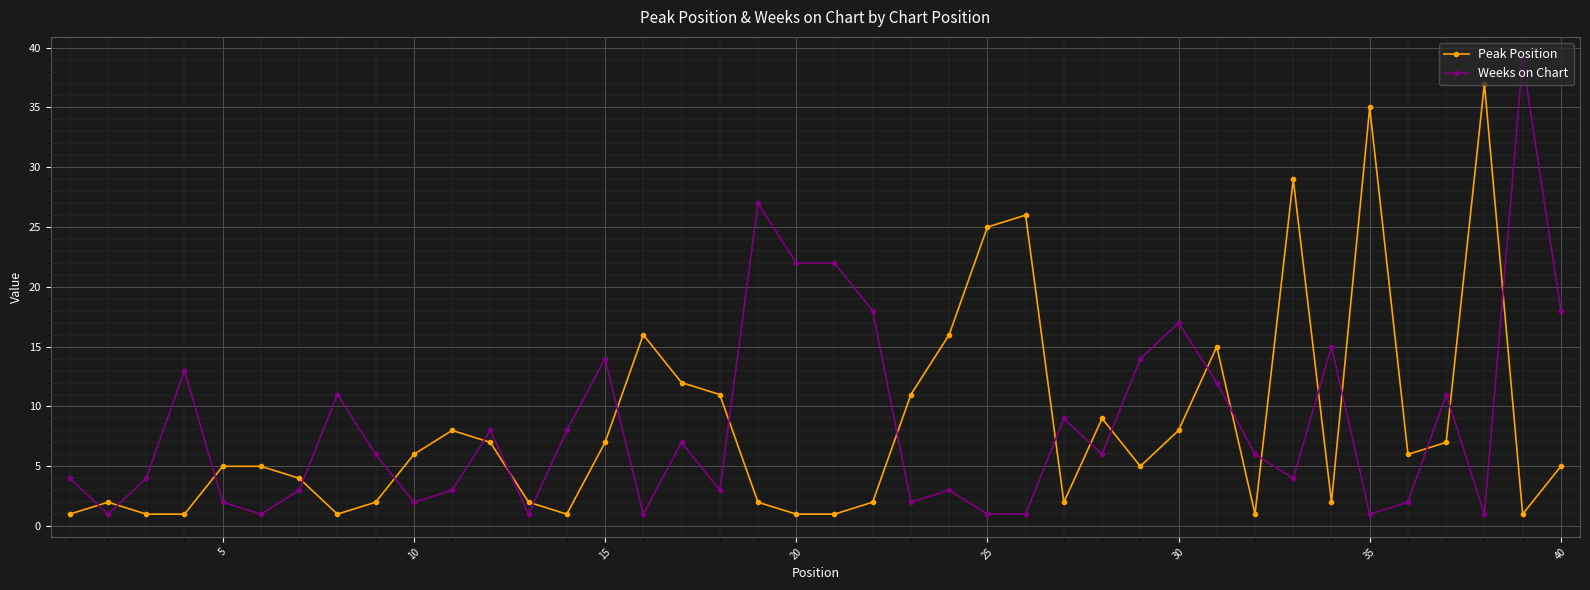

What is the sum of all Peak Position values?

338